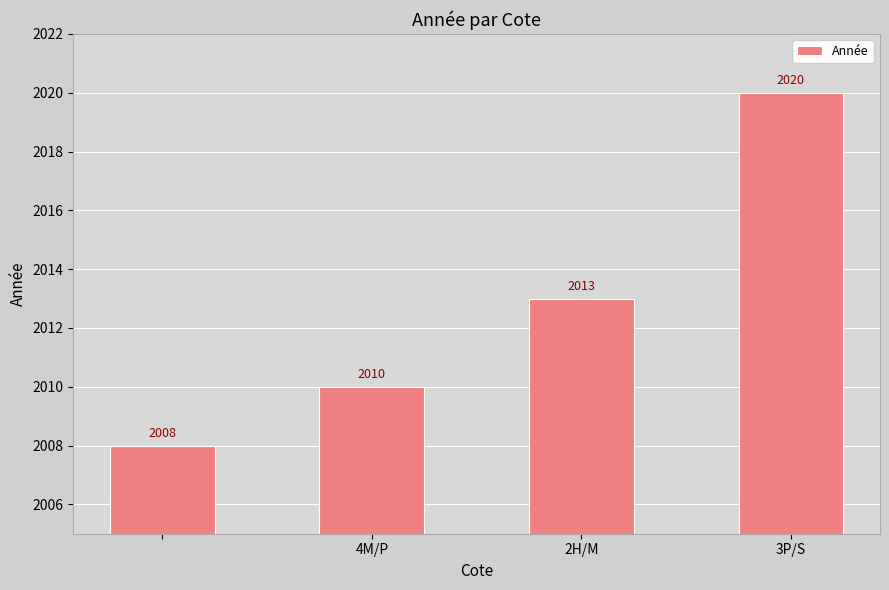

How many values are between 2010 and 2020?

3